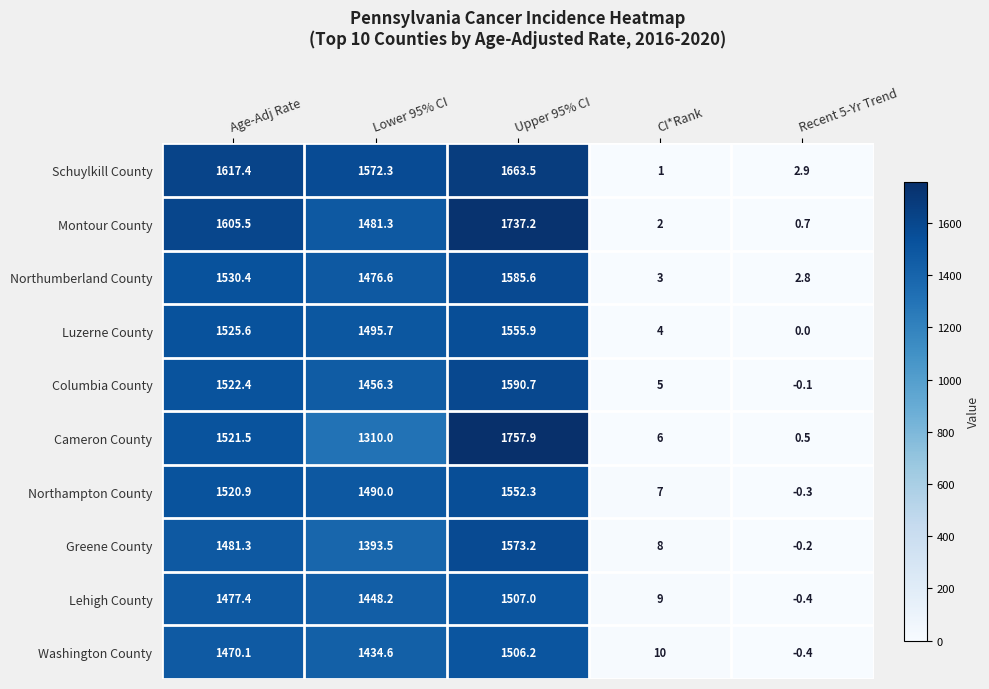

Which series has the largest total across all categories?

Schuylkill County